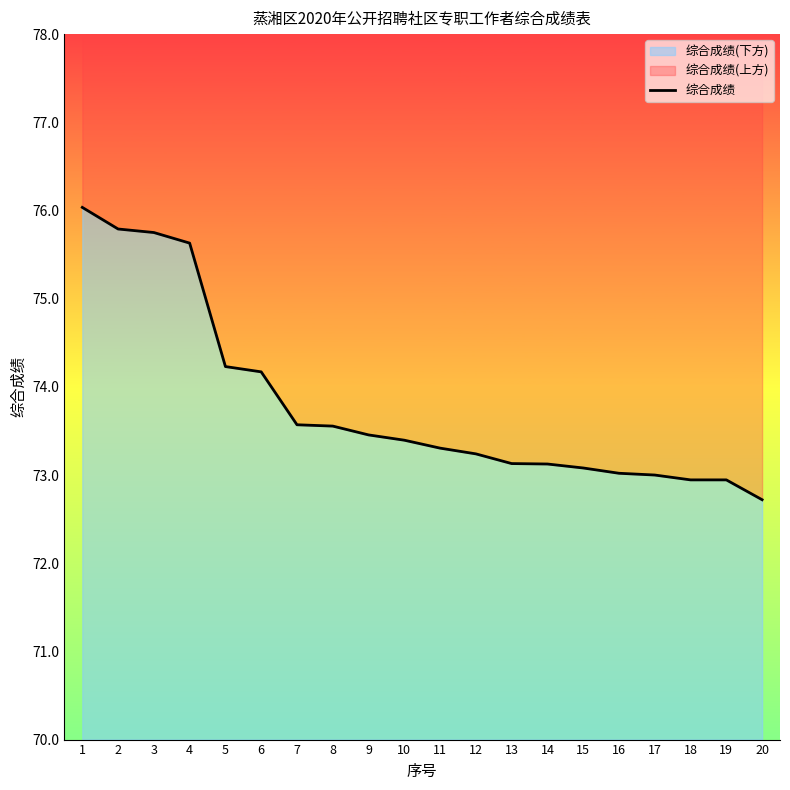

What is the average value?

73.8